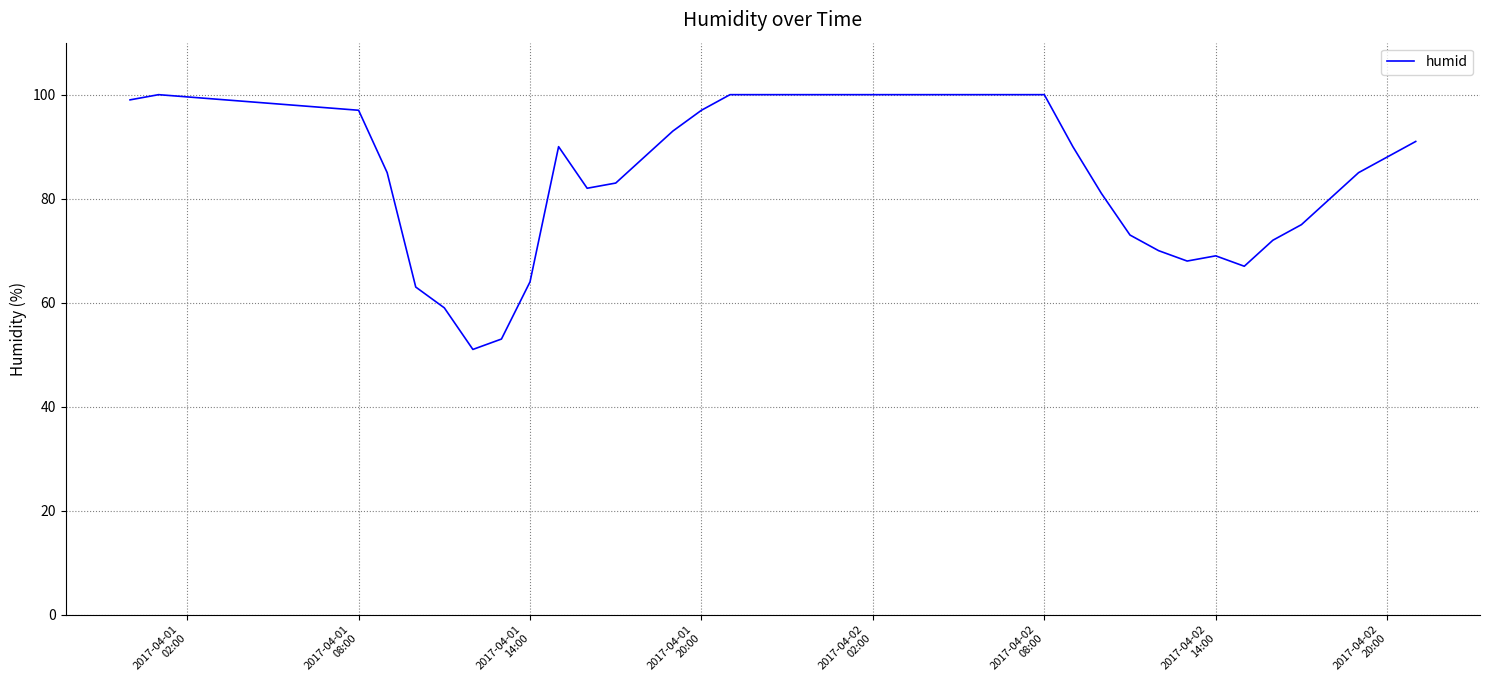

What is the smallest value displayed?

51